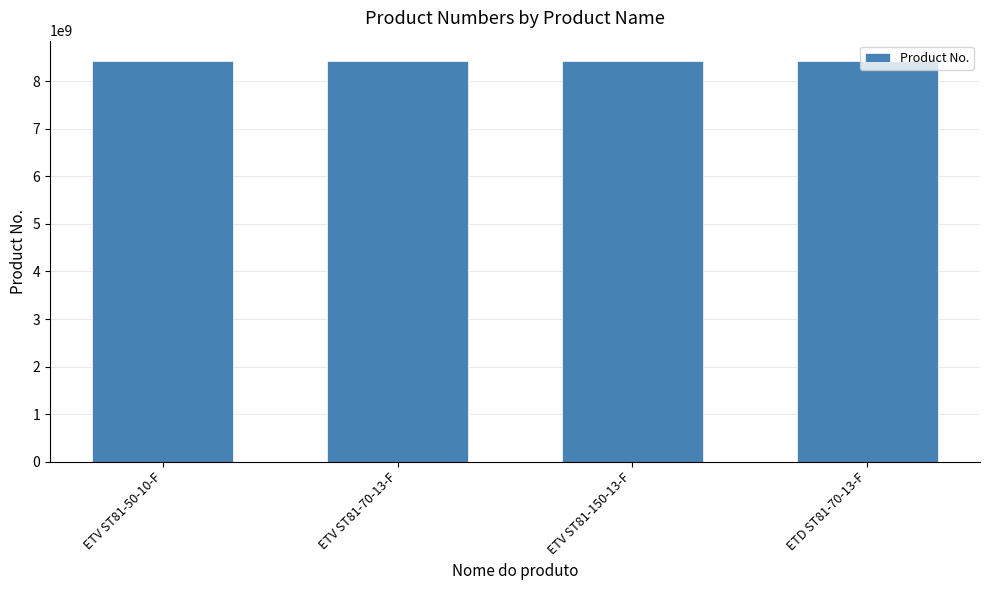

What is the label of the 2nd bar from the left?

ETV ST81-70-13-F